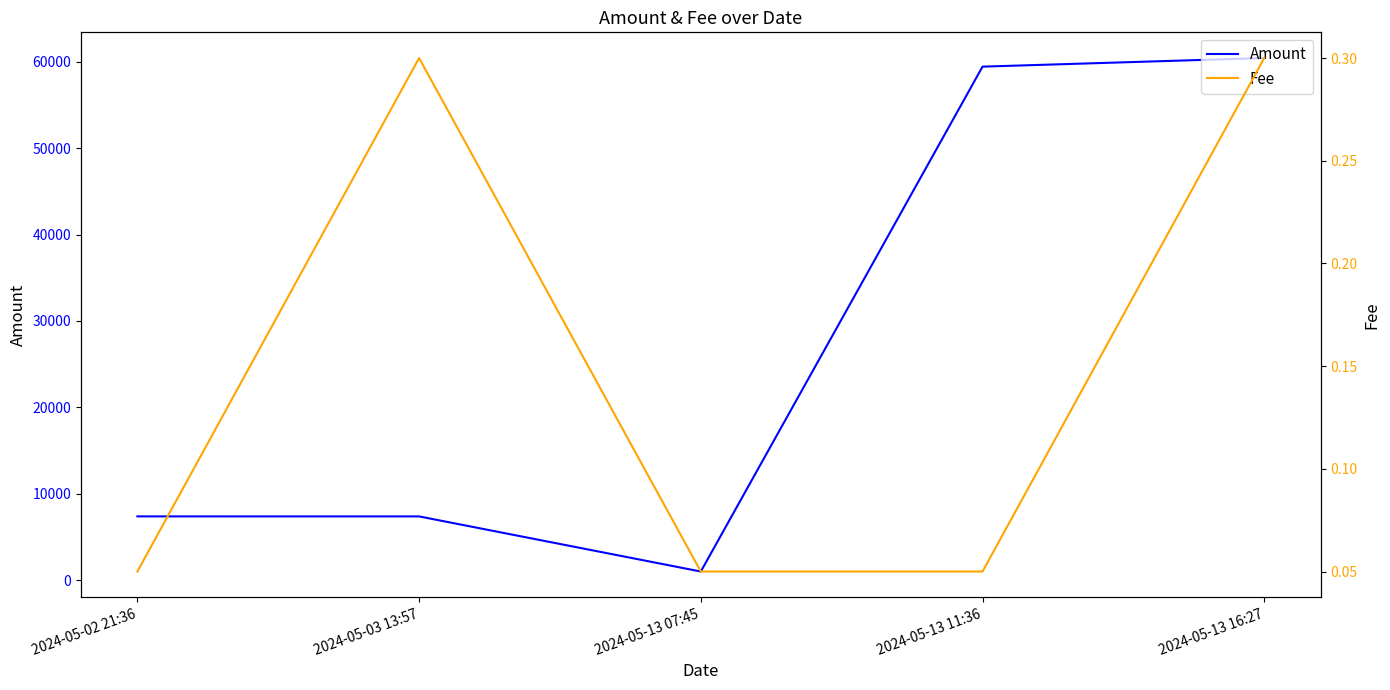

The value of Fee at 2024-05-13 16:27 is 0.3. True or false?

True